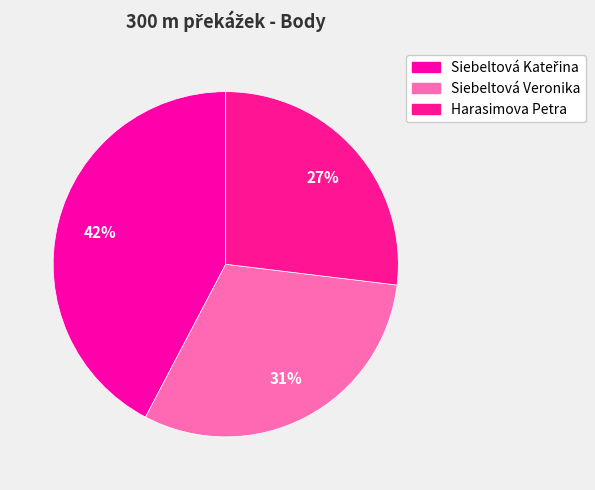

What percentage is the Siebeltová Veronika slice, to the nearest percent?

31%